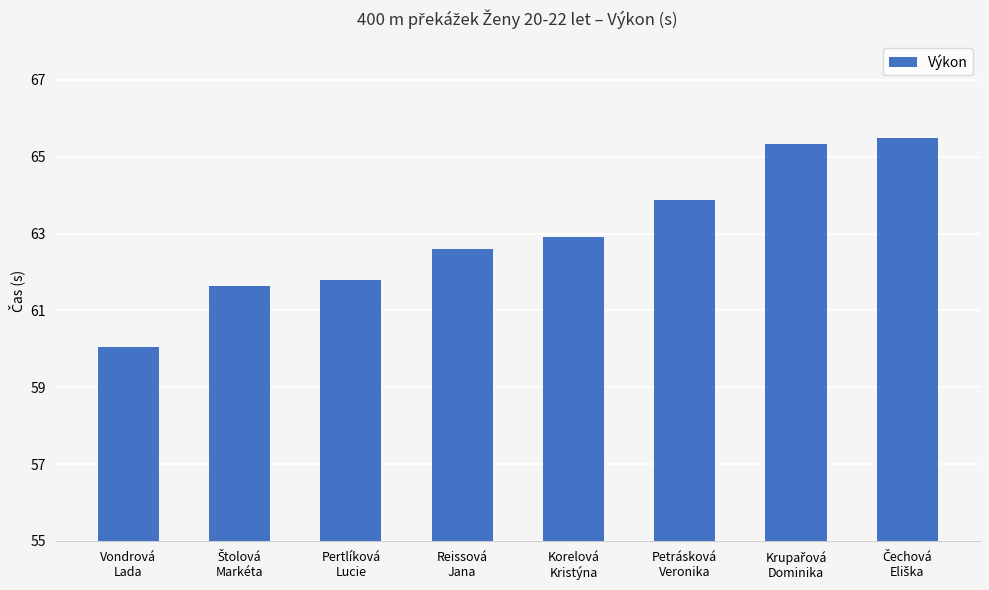

What is the value of the 4th bar from the left?

62.6